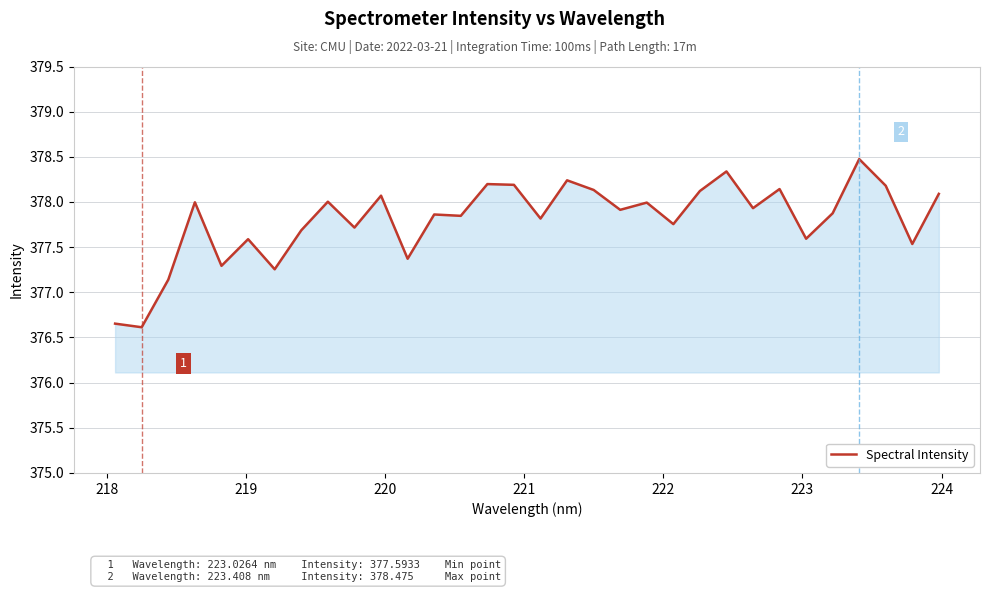

What is the minimum value shown in the chart?

376.6